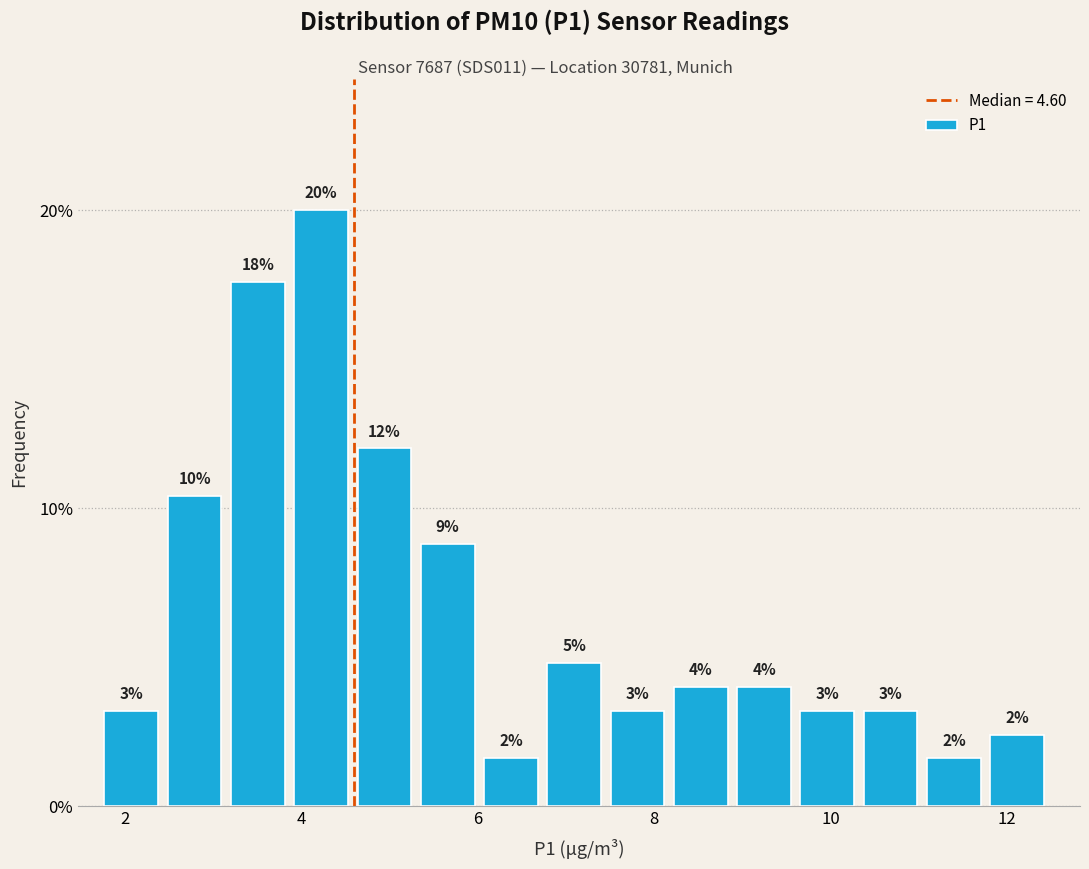

Around what value on the x-axis is the tallest bar? Give the approximate position of its centre, as read against the axis.

4.2